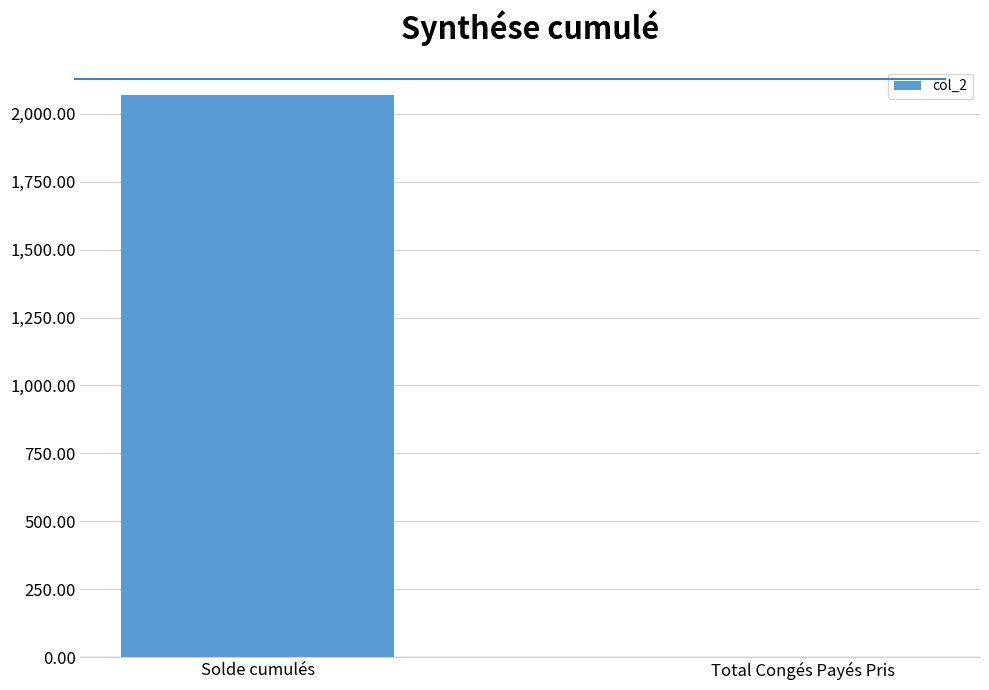

Between Solde cumulés and Total Congés Payés Pris, which is larger?

Solde cumulés